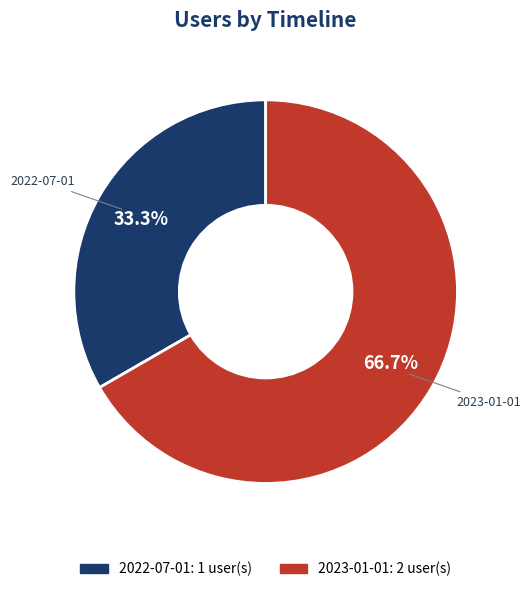

Is there any slice that represents more than half of the pie?

Yes